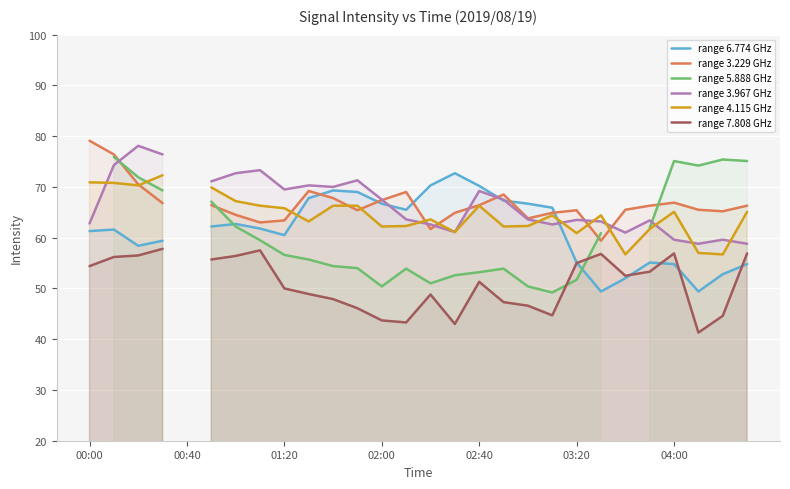

Is this an area chart (filled region under the line)?

No